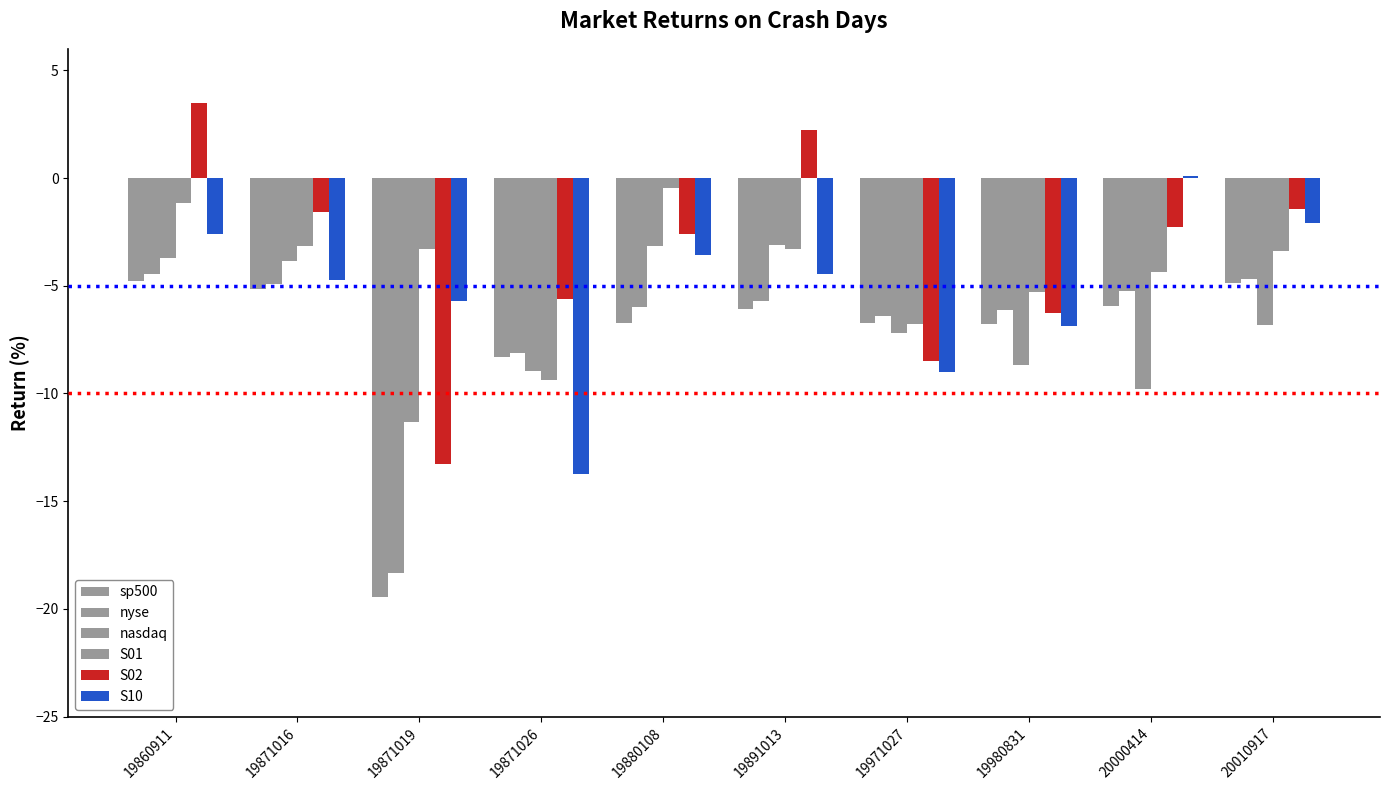

How many values in the nasdaq series exceed -6?

4